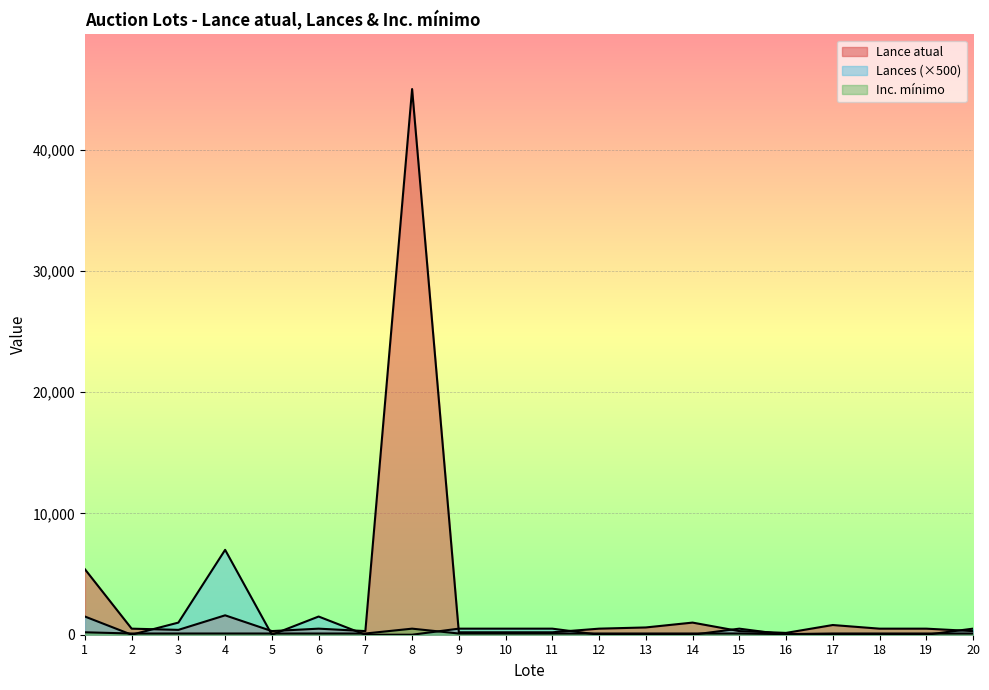

True or false: Lance atual has more than 1 points higher than both neighbors.

True